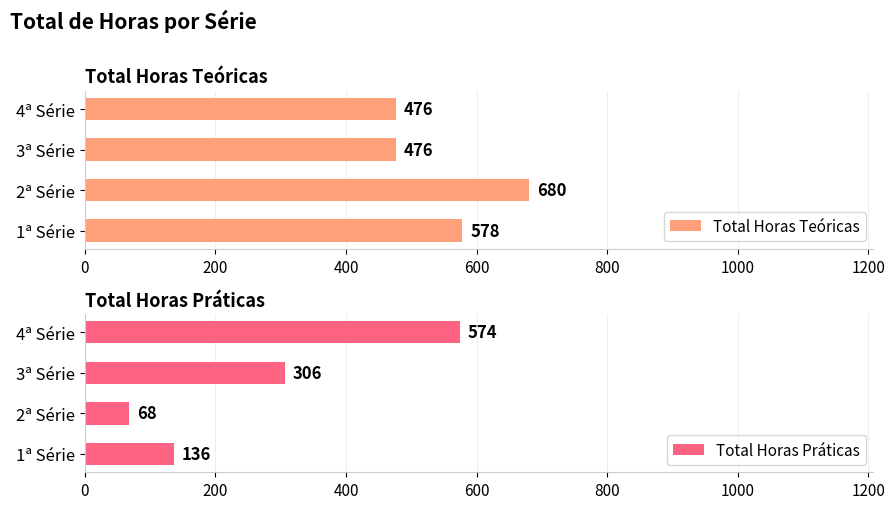

What is the sum of the Total Horas Teóricas values at 2ª Série and 3ª Série?

1156